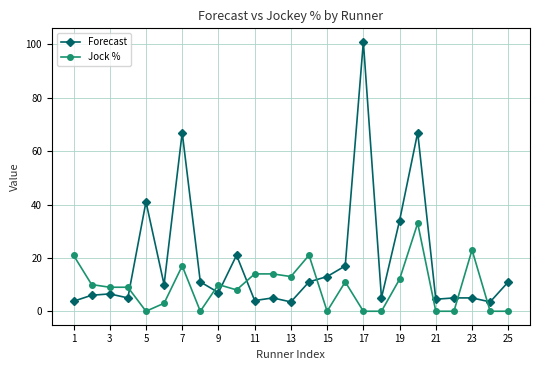

True or false: Forecast has more than 0 interior local peaks.

True